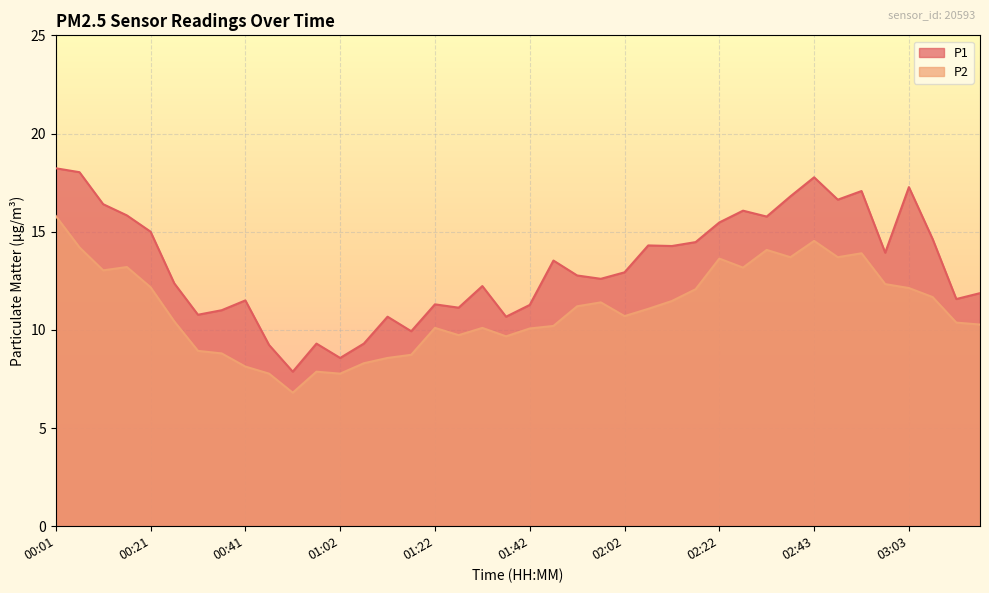

What is the approximate value of P2 at 00:01?

15.8